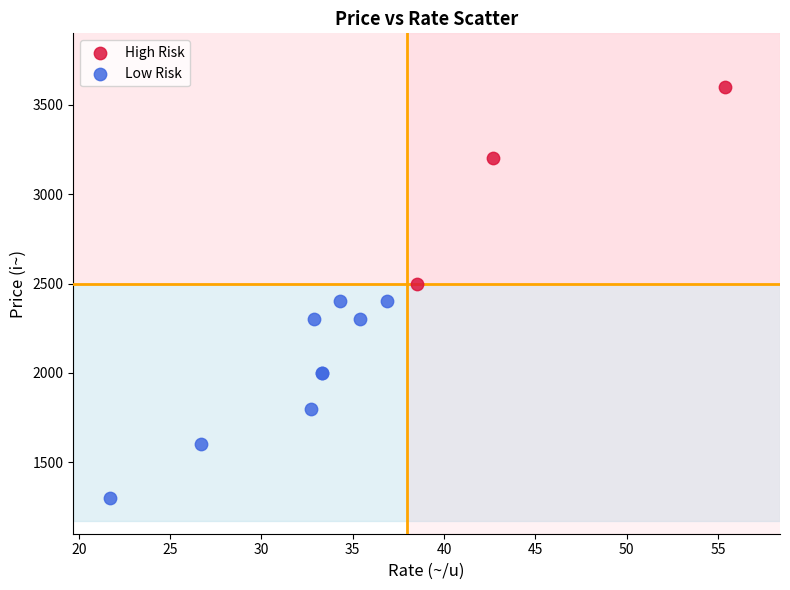

Which series reaches the minimum Y coordinate?

Low Risk